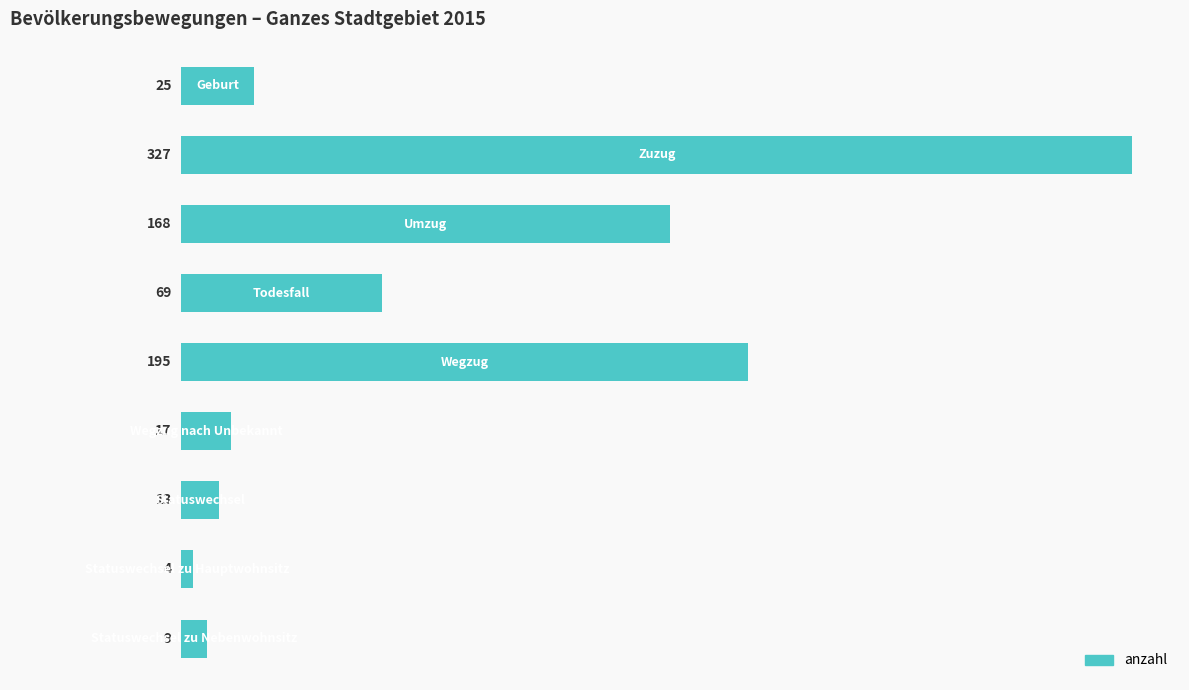

What is the maximum value shown in the chart?

327